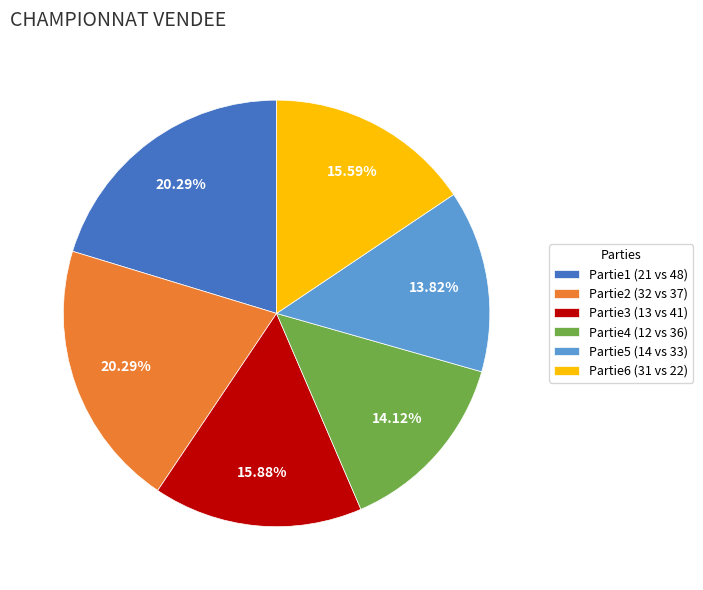

Which has a higher value, Partie4 (12 vs 36) or Partie2 (32 vs 37)?

Partie2 (32 vs 37)